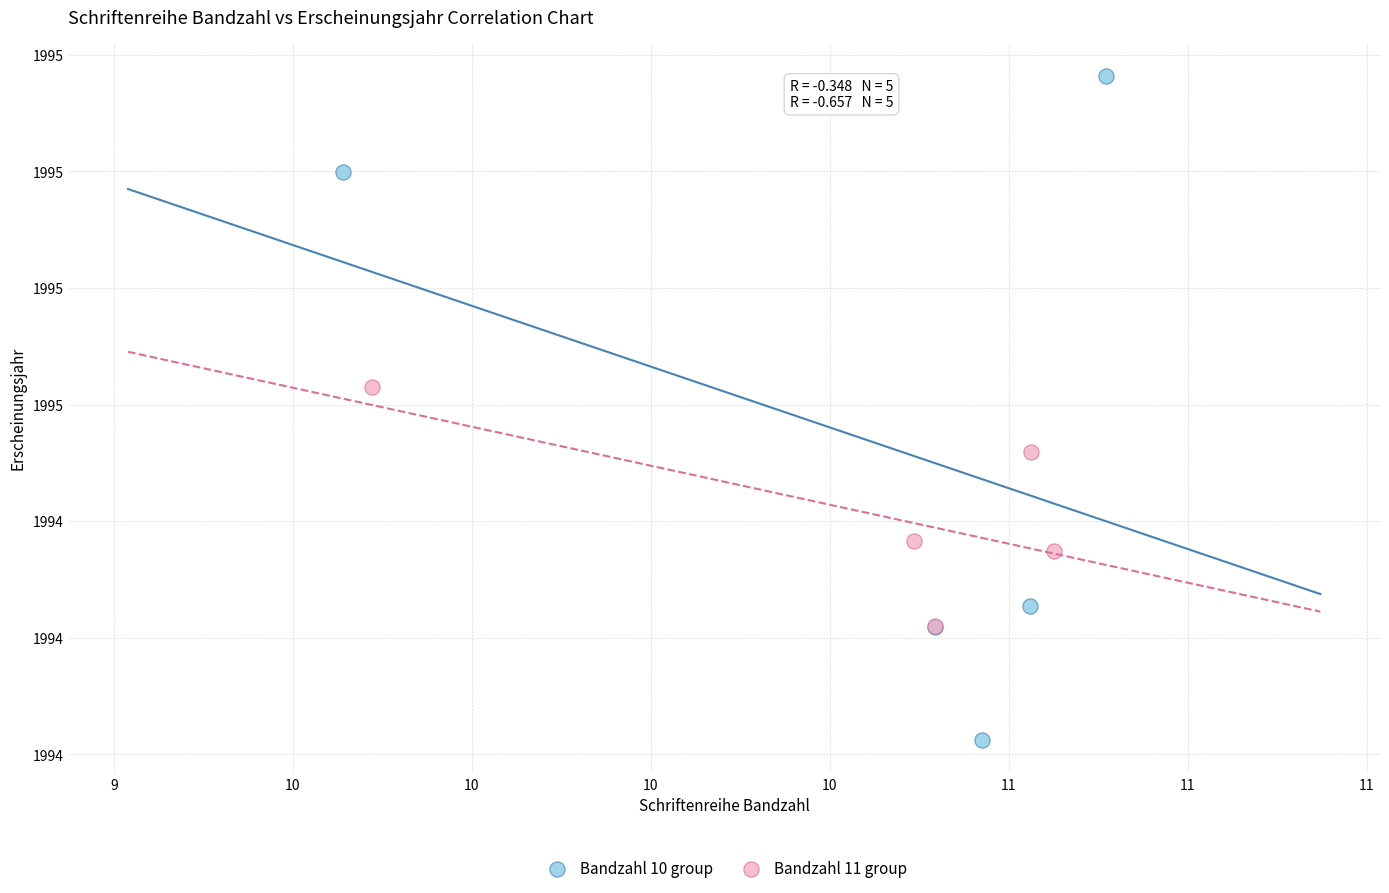

Which series has the widest spread of Y values?

Bandzahl 10 group